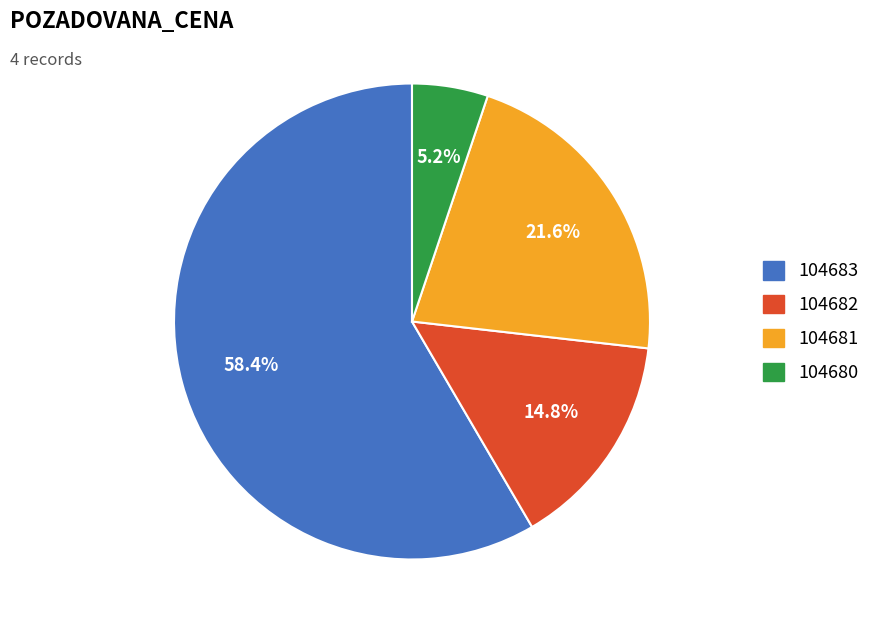

True or false: 104683 accounts for 48% of the total.

False